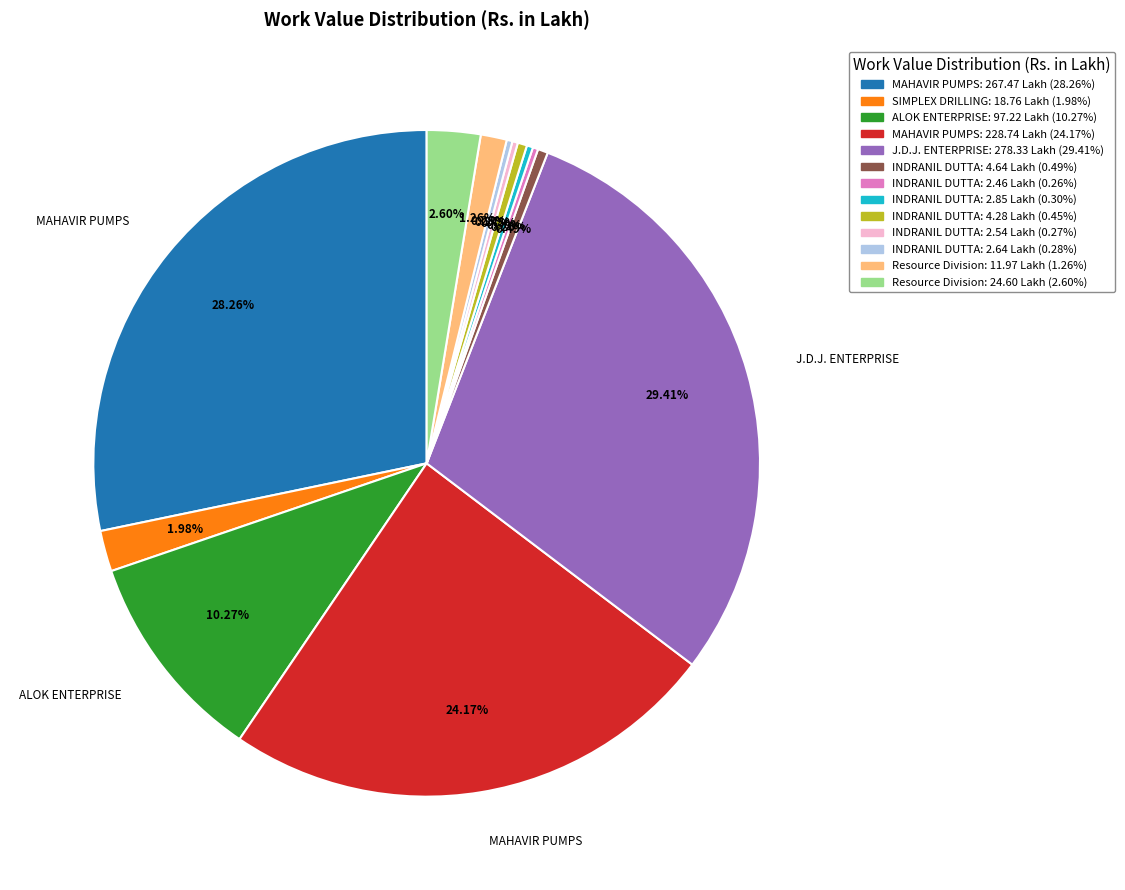

Is there any slice that represents more than half of the pie?

No